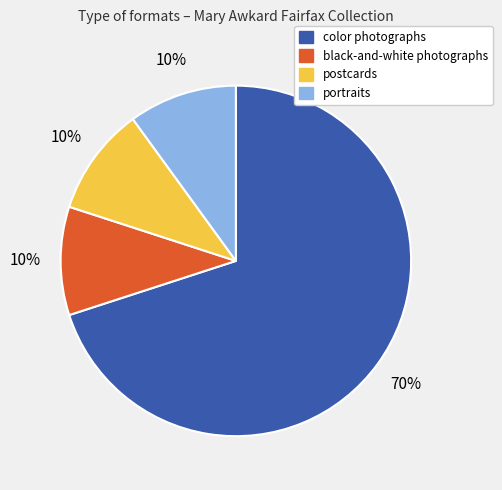

How many slices are in this pie chart?

4